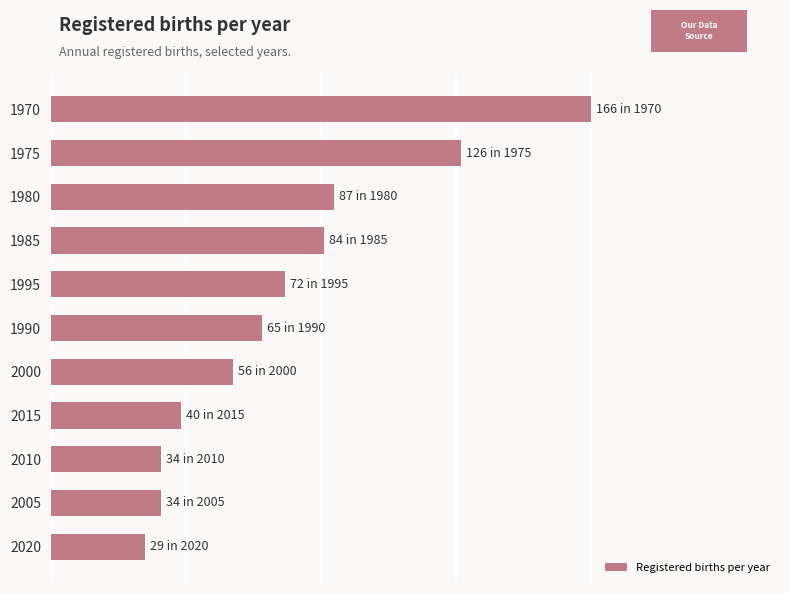

Are the bars horizontal?

Yes